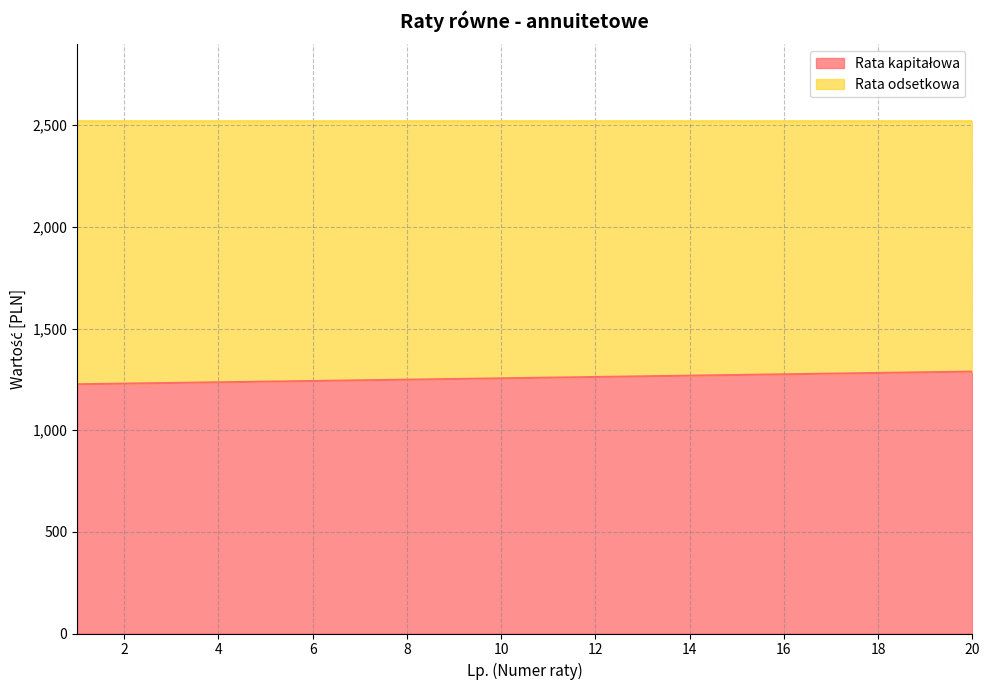

Rank the categories by value from lowest to highest.

1, 2, 3, 4, 5, 6, 7, 8, 9, 10, 11, 12, 13, 14, 15, 16, 17, 18, 19, 20